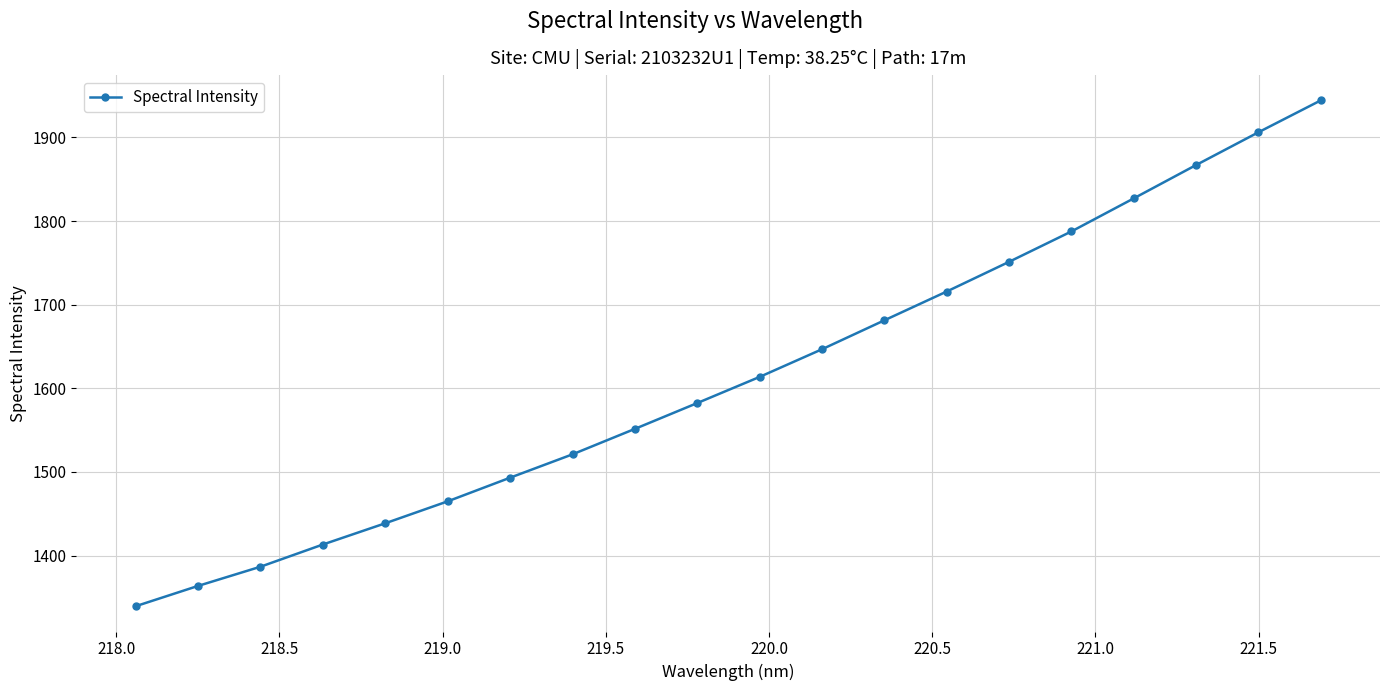

What is the greatest value displayed?

1944.2